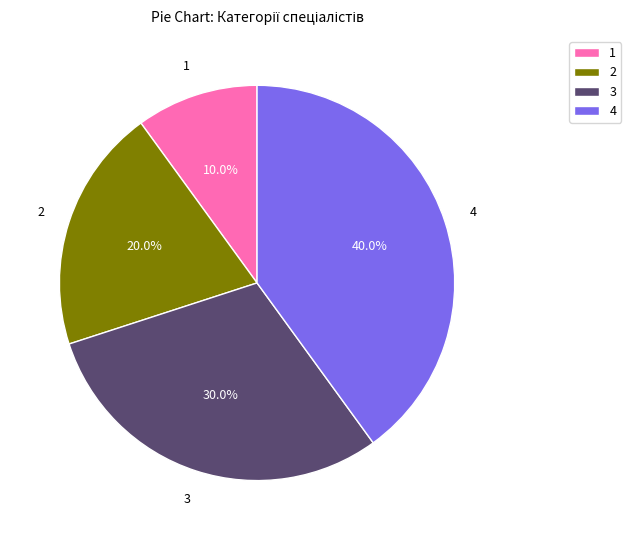

Is the sum of 1 and 3 greater than half?

No